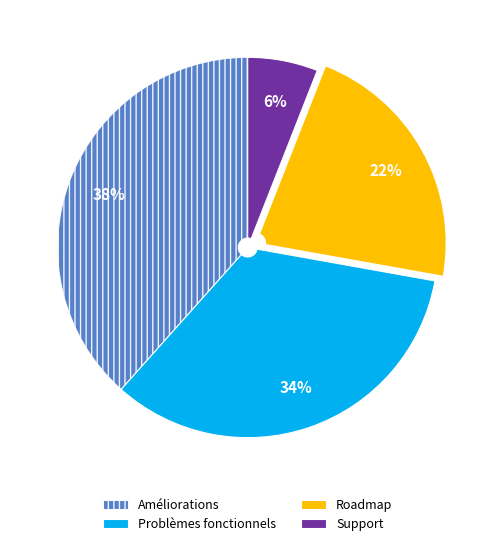

To the nearest percent, what is the average slice percentage?

25%